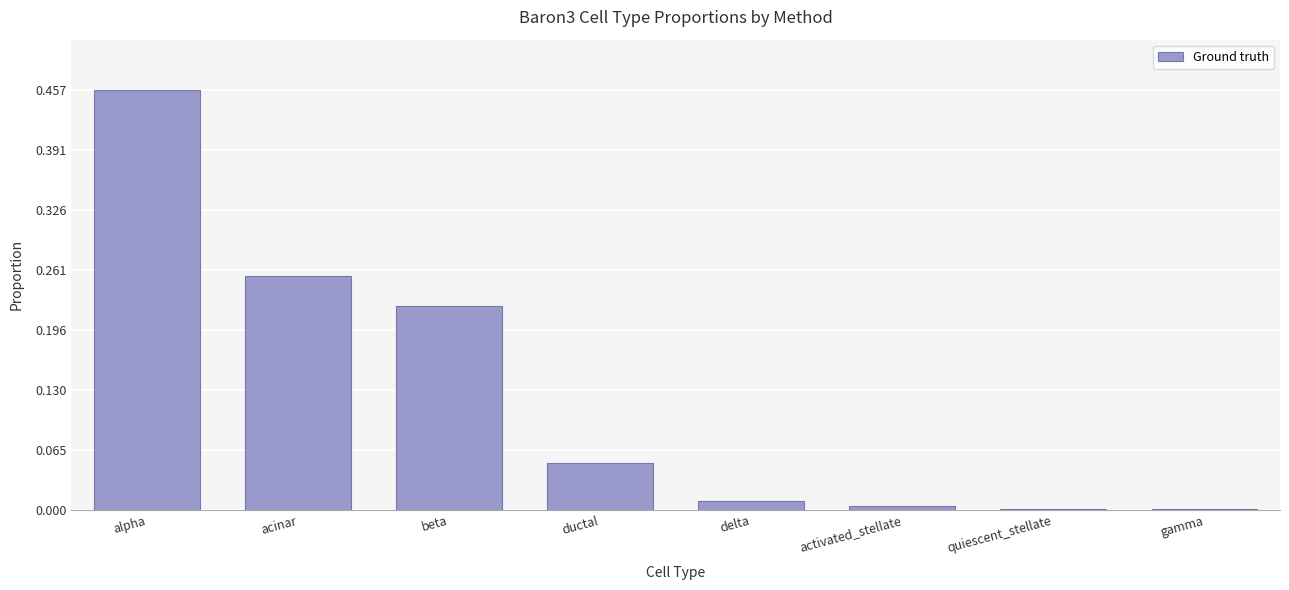

At which category does the chart reach its peak across all series?

alpha